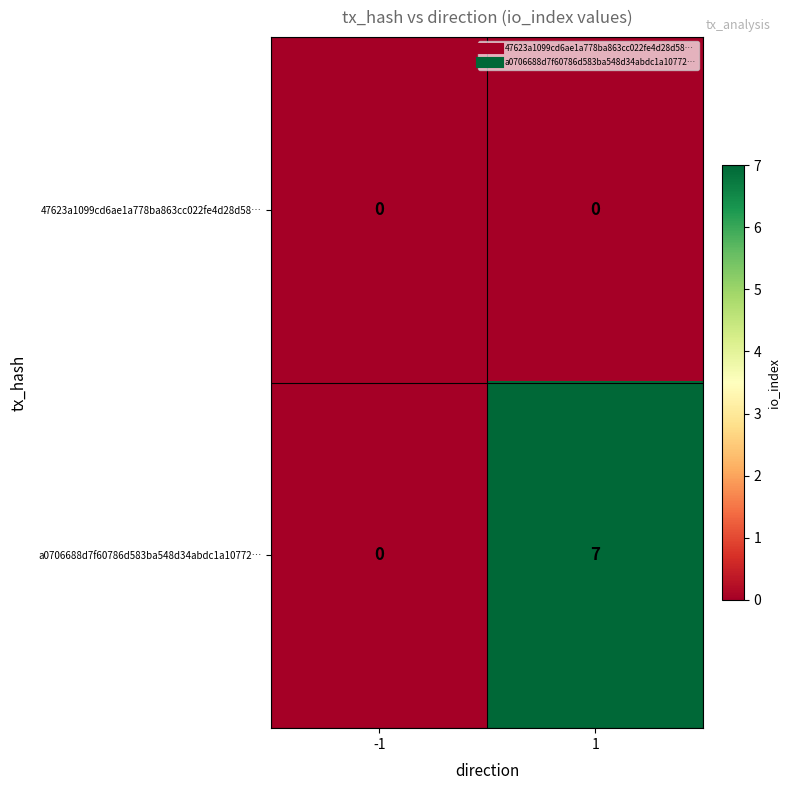

How many positive values does the a0706688d7f60786d583ba548d34abdc1a10772… series have?

1